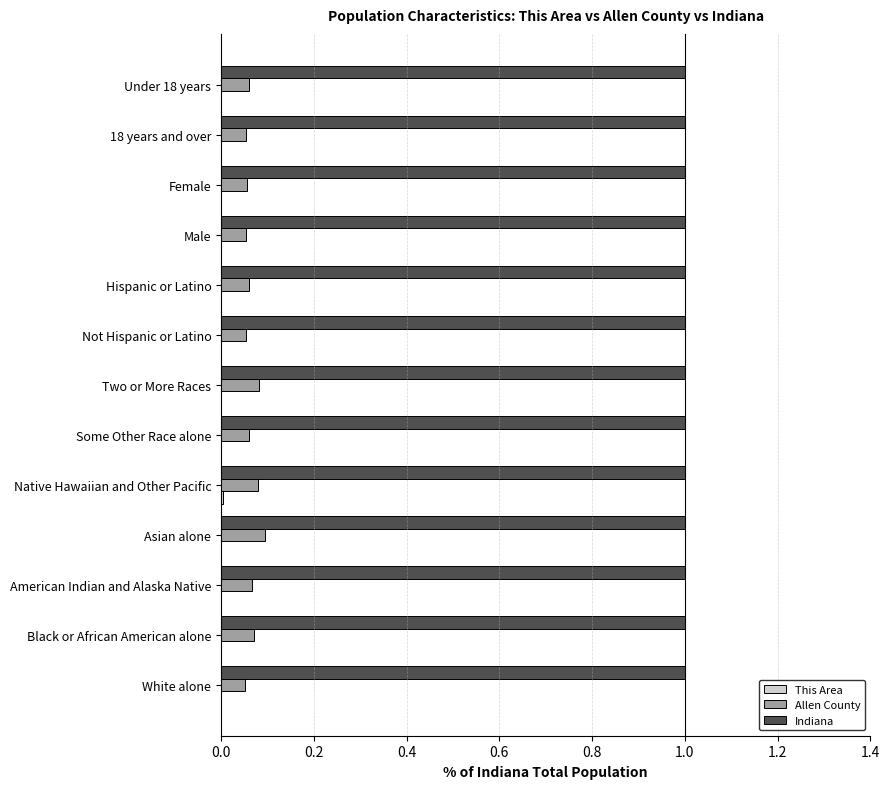

Which series has the largest total across all categories?

Indiana